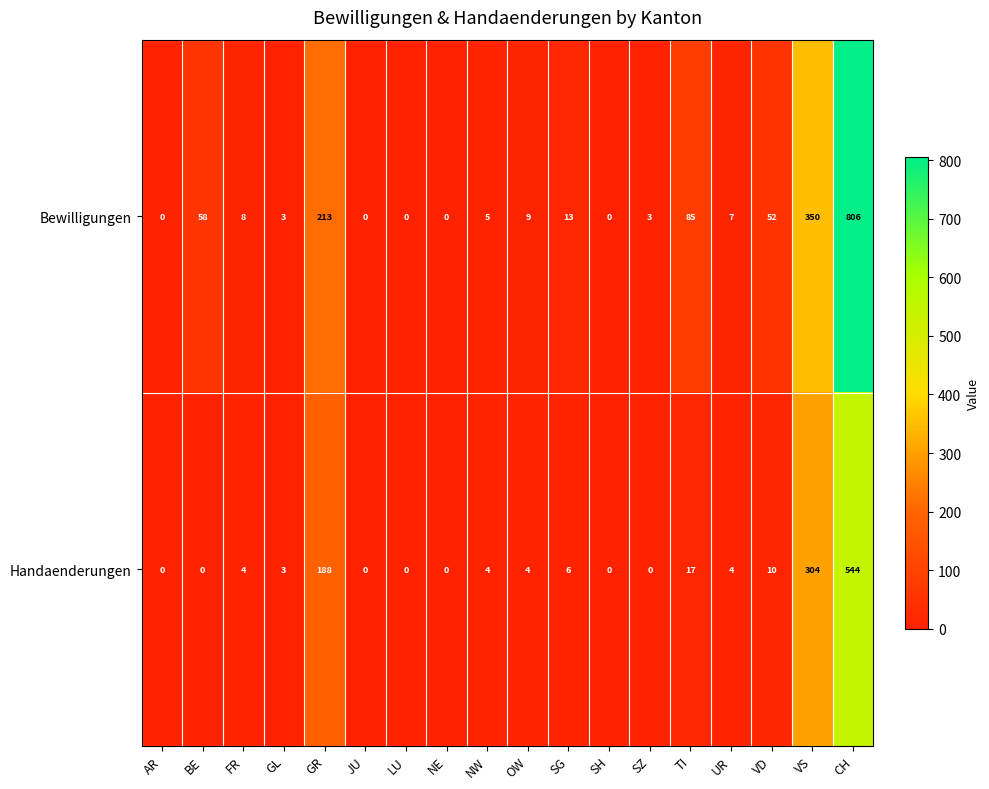

Which series has the largest total across all categories?

Bewilligungen